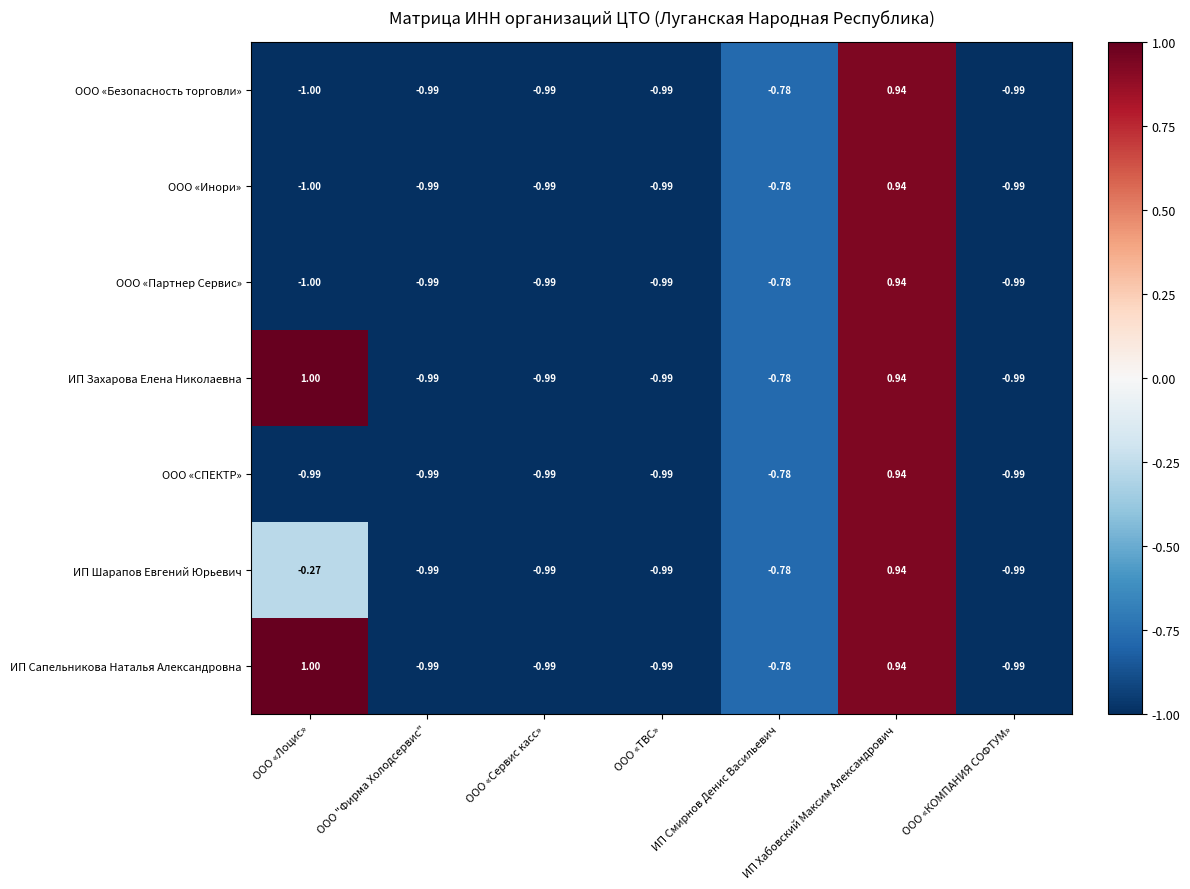

Where is ИП Захарова Елена Николаевна nearest to the value 0?

ИП Смирнов Денис Васильевич